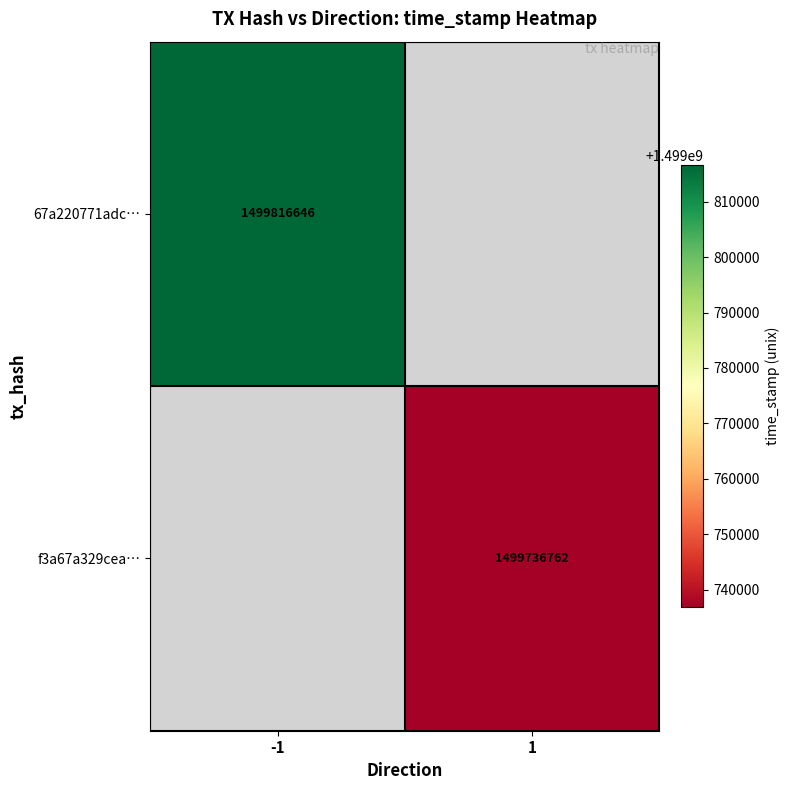

At which category does the chart reach its peak across all series?

-1